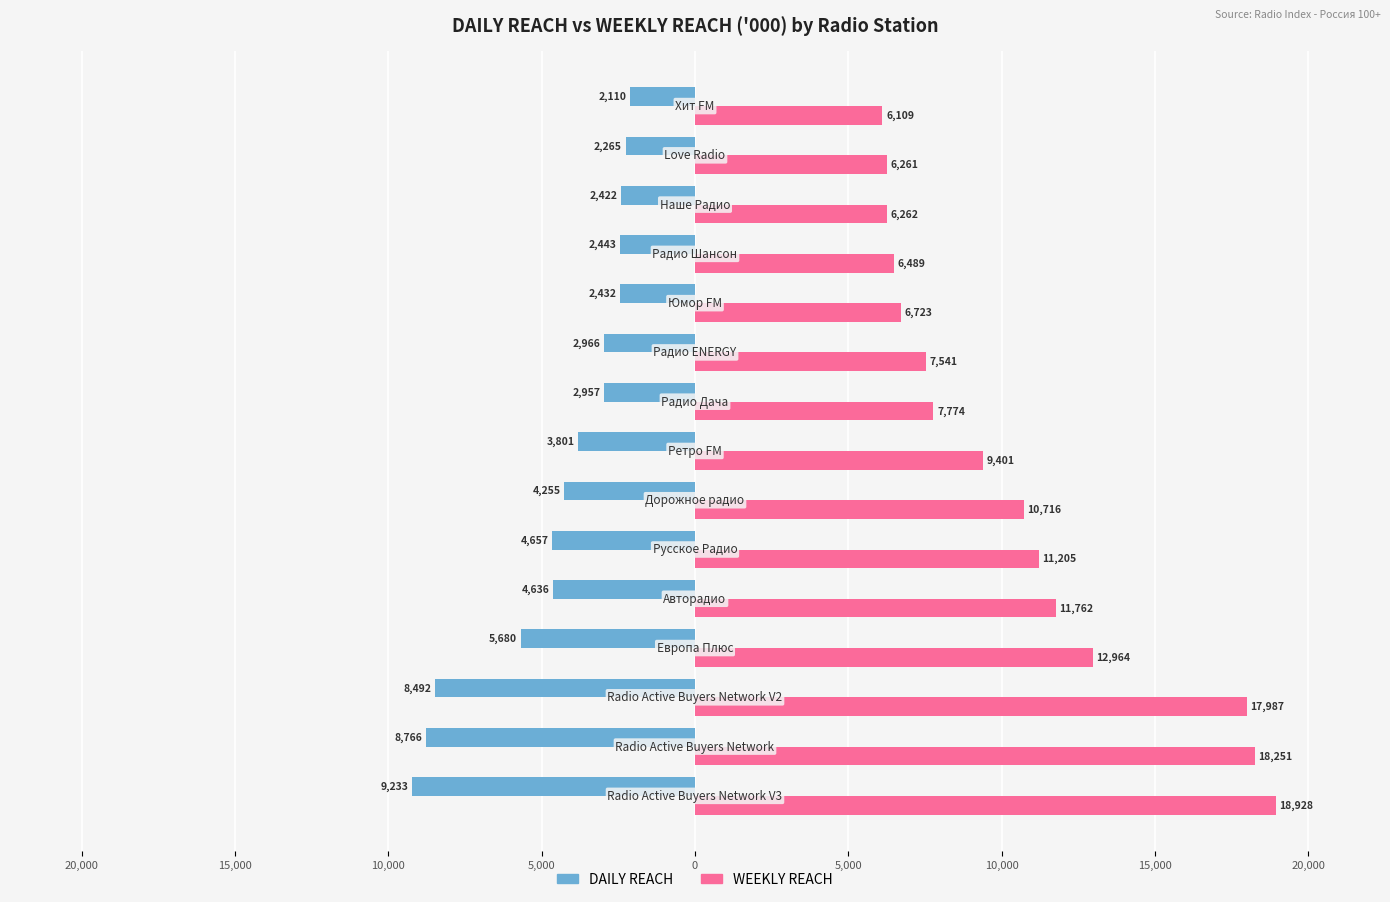

What are all the series names shown in the legend?

DAILY REACH, WEEKLY REACH